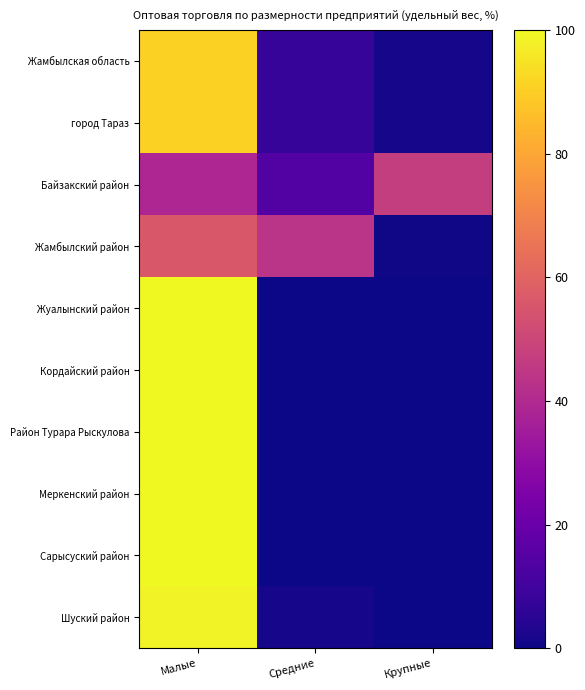

What is the total value across all series at Средние?

74.0